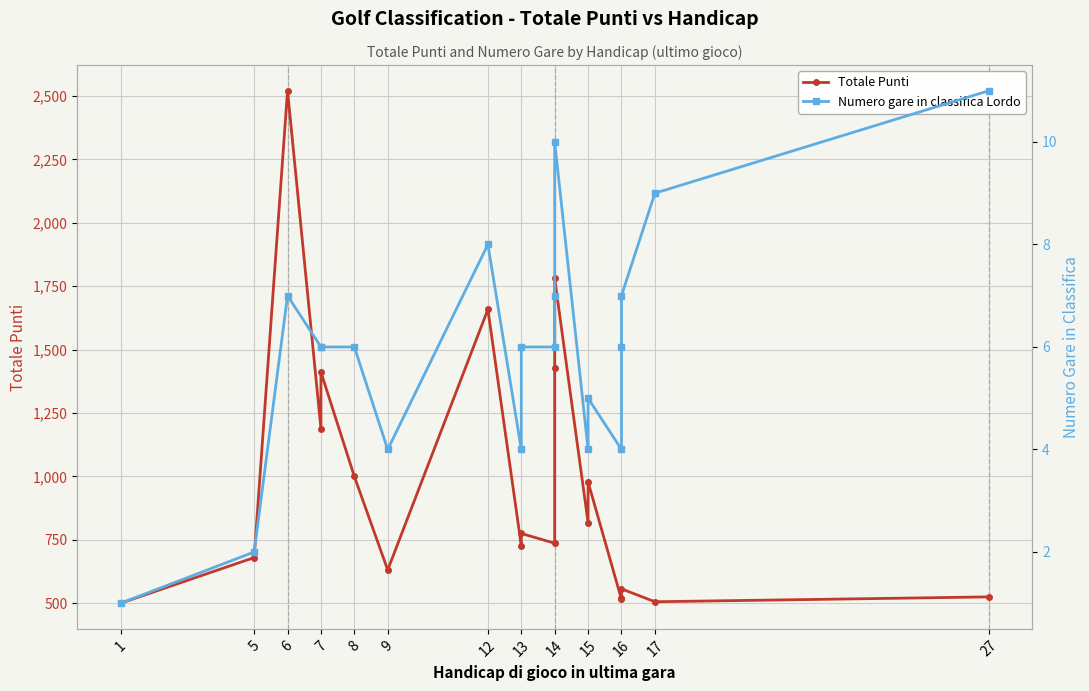

Is the value of Totale Punti at 6 greater than the value of Numero gare in classifica Lordo at 14?

Yes